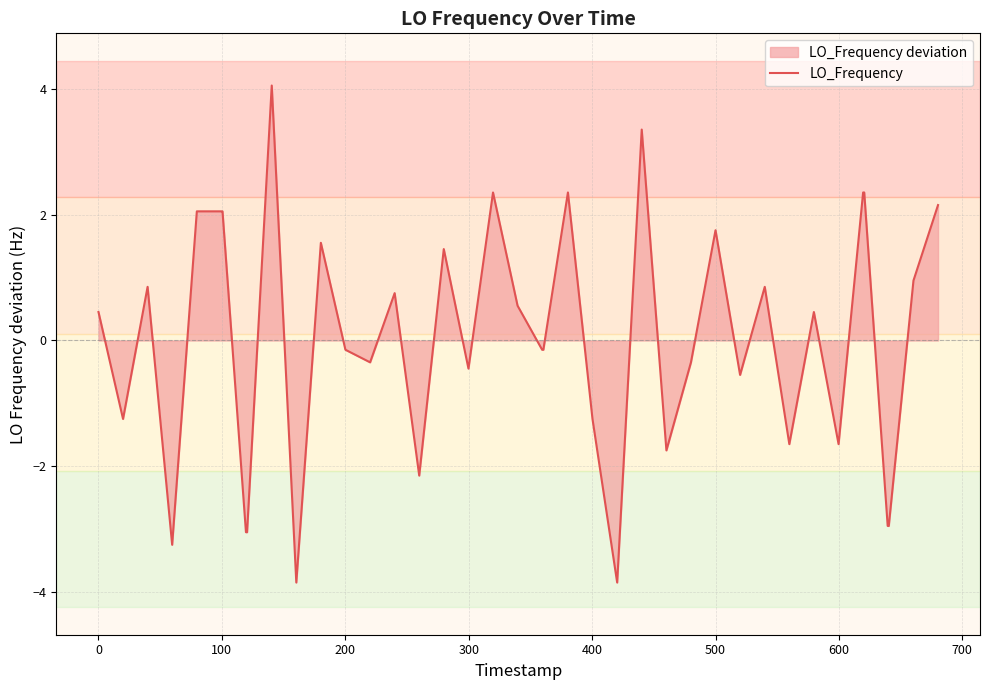

At which label does the data first exceed 0?

0